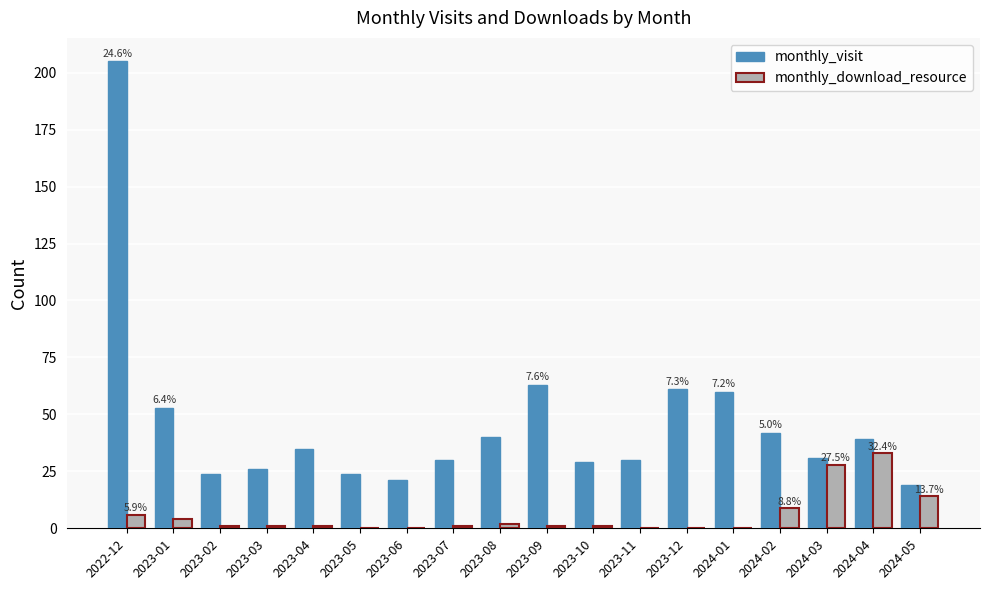

Which series has the largest total across all categories?

monthly_visit